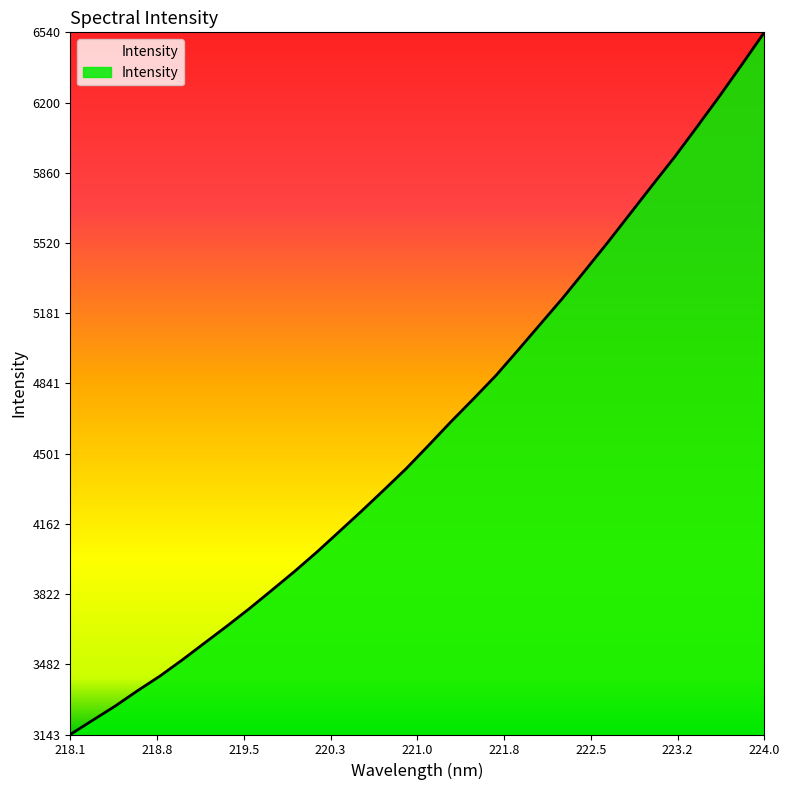

What is the greatest value displayed?

6539.5